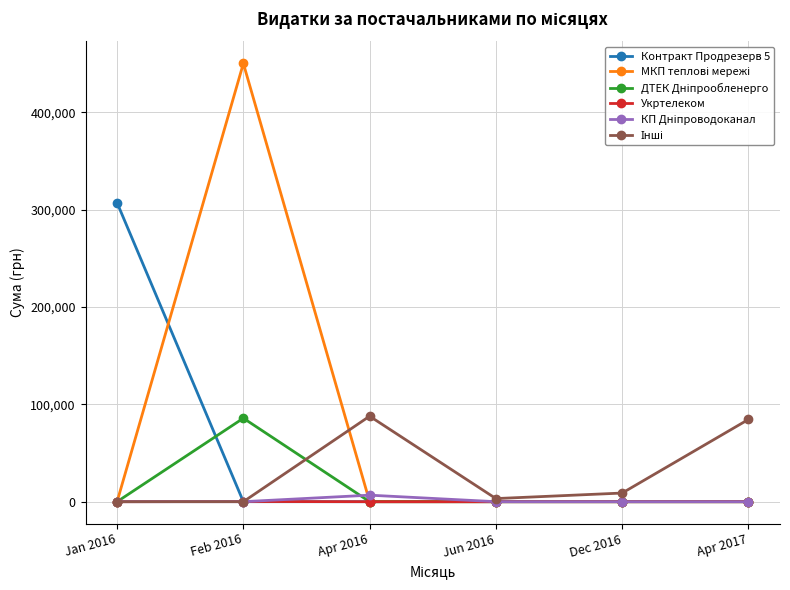

True or false: Контракт Продрезерв 5 has more than 2 points higher than both neighbors.

False